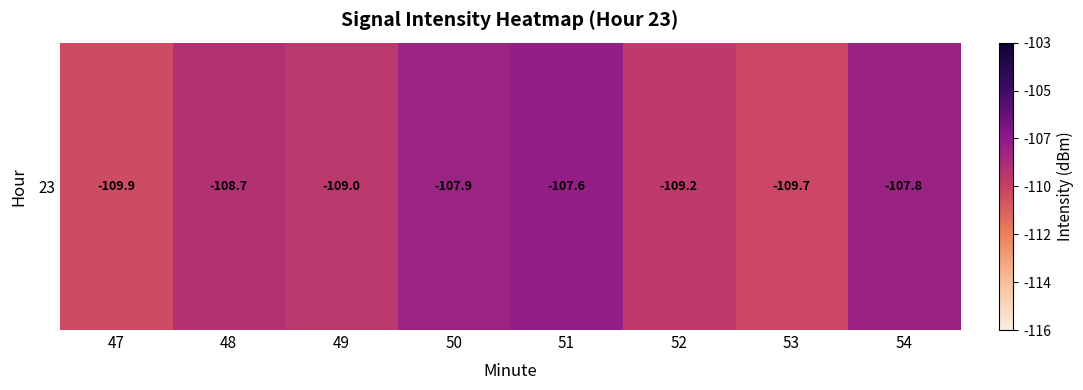

Which has a higher value, 51 or 52?

51